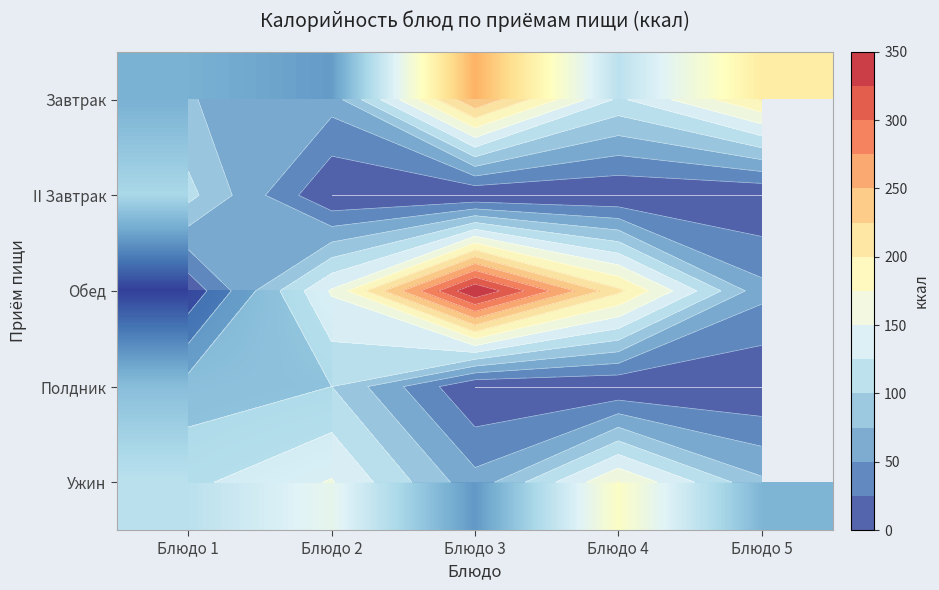

How many Обед values are between 58 and 206?

3